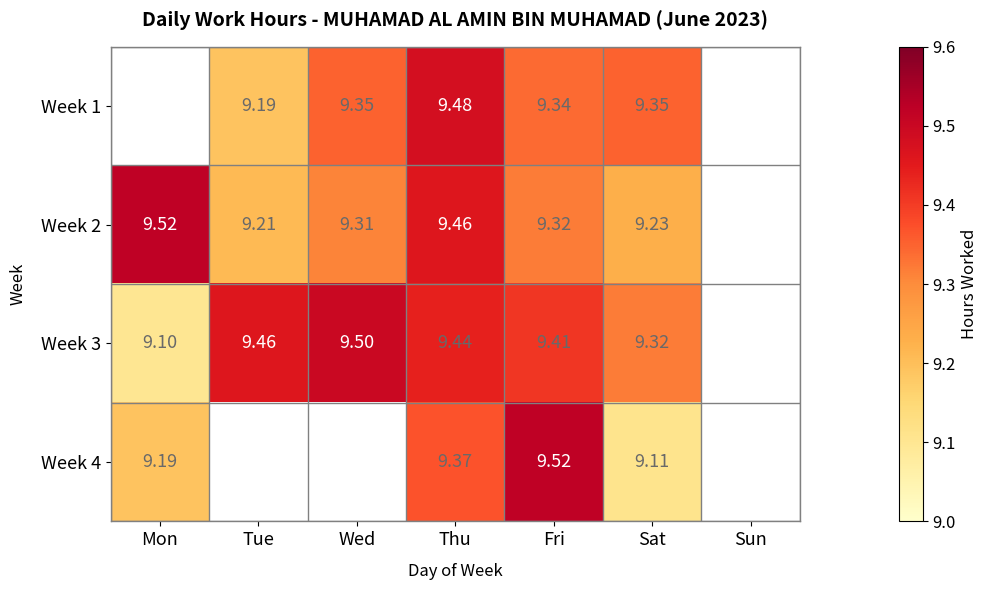

Between Fri and Wed, which is larger?

Wed